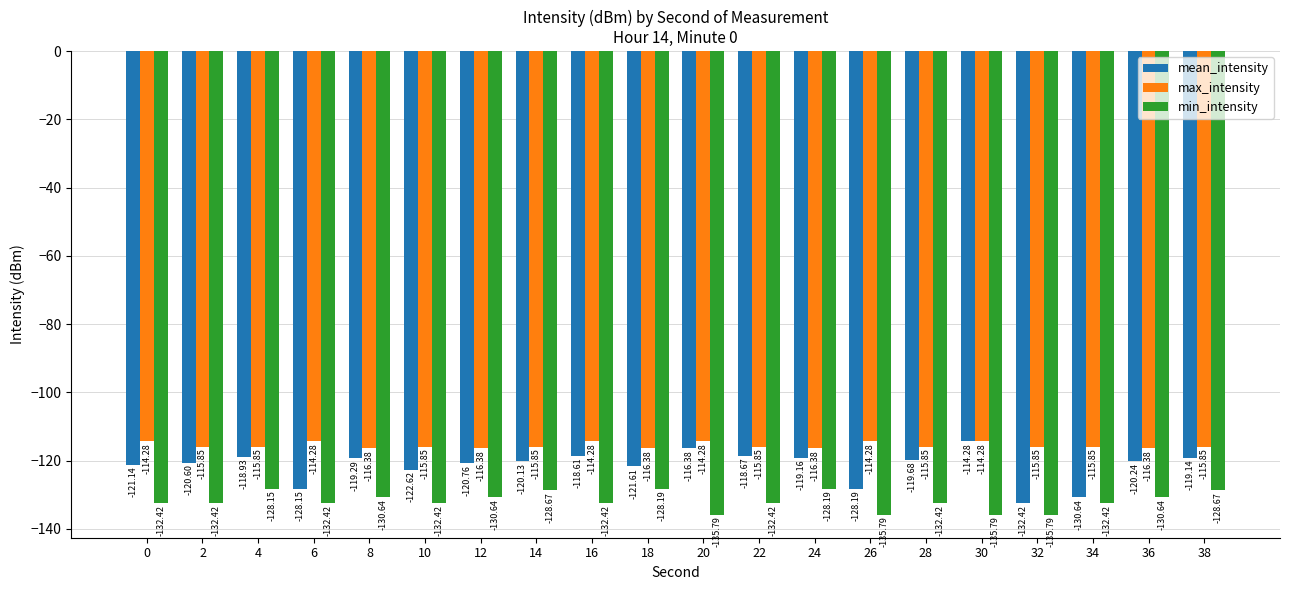

What is the value of the max_intensity bar at the 9th from the left?

-114.3